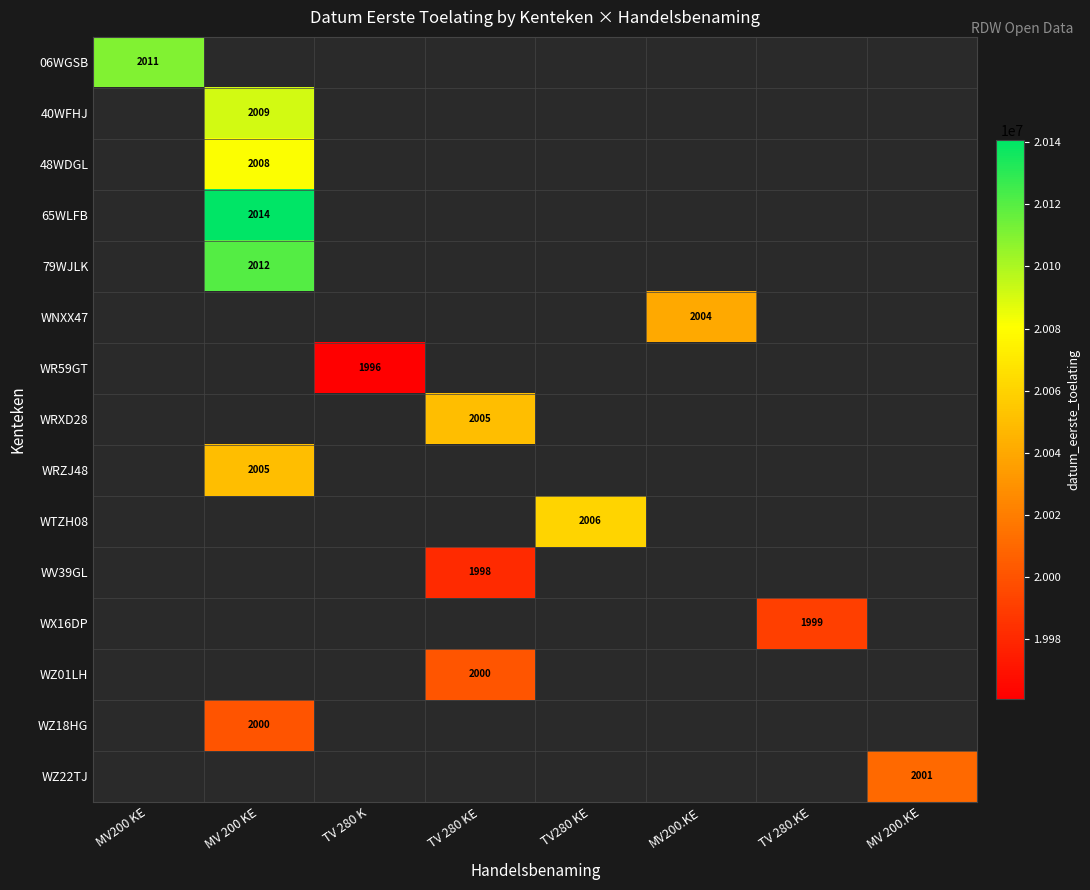

Which has a higher value, TV 280 K or MV200.KE?

MV200.KE